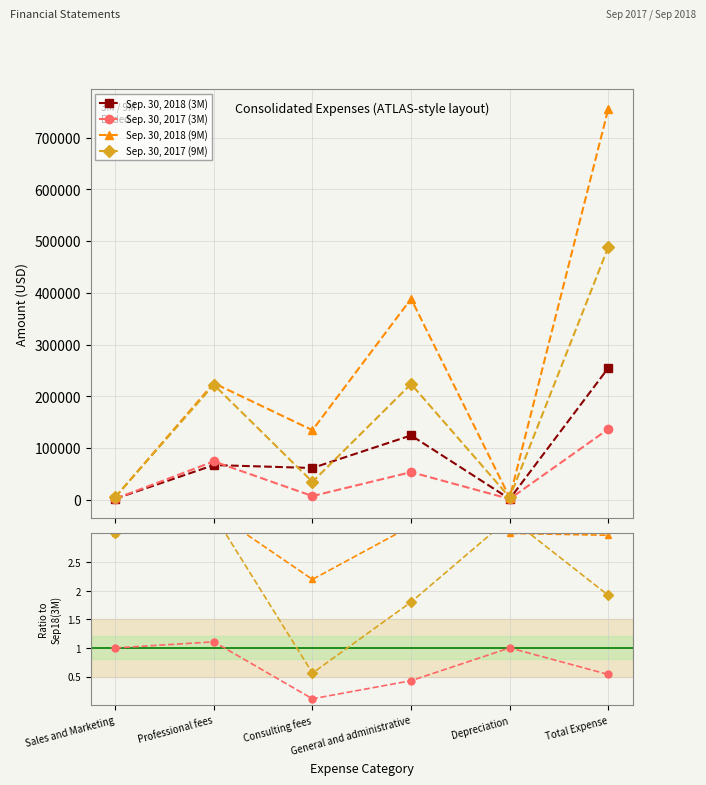

True or false: Sep. 30, 2018 (3M) has a value of 19058.5 at Professional fees.

False